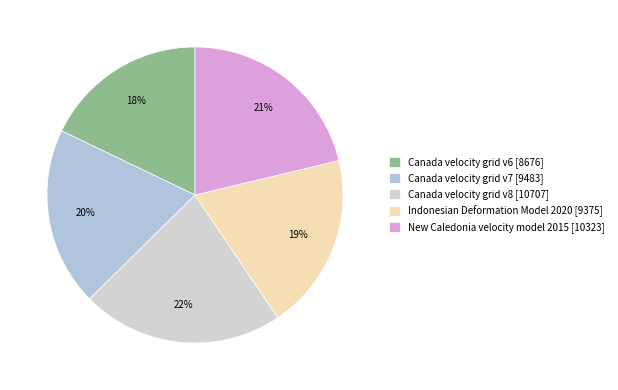

How many segments does this pie chart have?

5